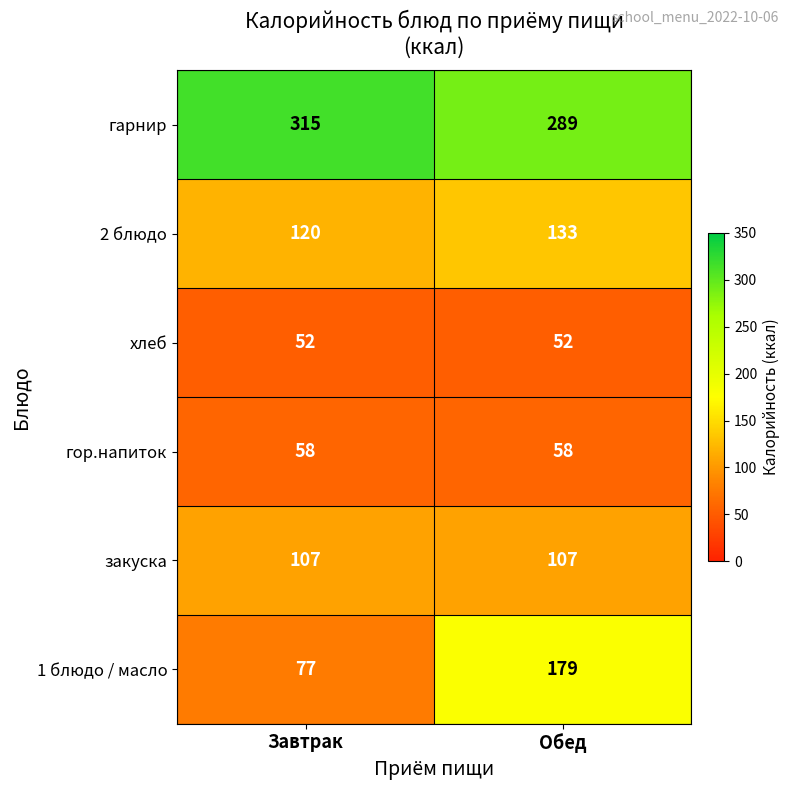

What is the minimum value for гарнир?

289